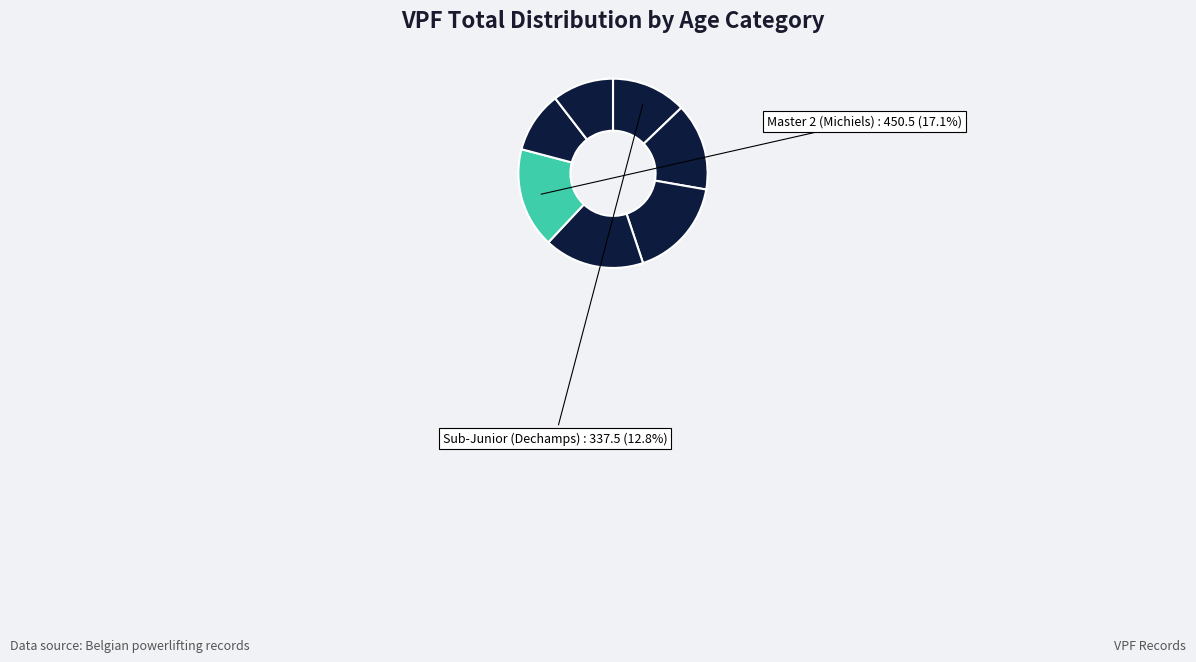

Which slice is the smallest?

Master 3